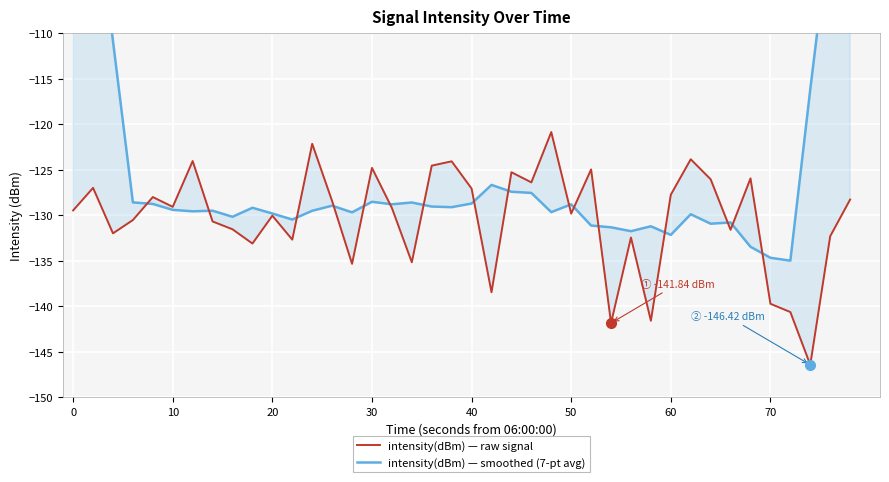

How many intersections are there between intensity(dBm) — raw signal and intensity(dBm) — smoothed (7-pt avg)?

16